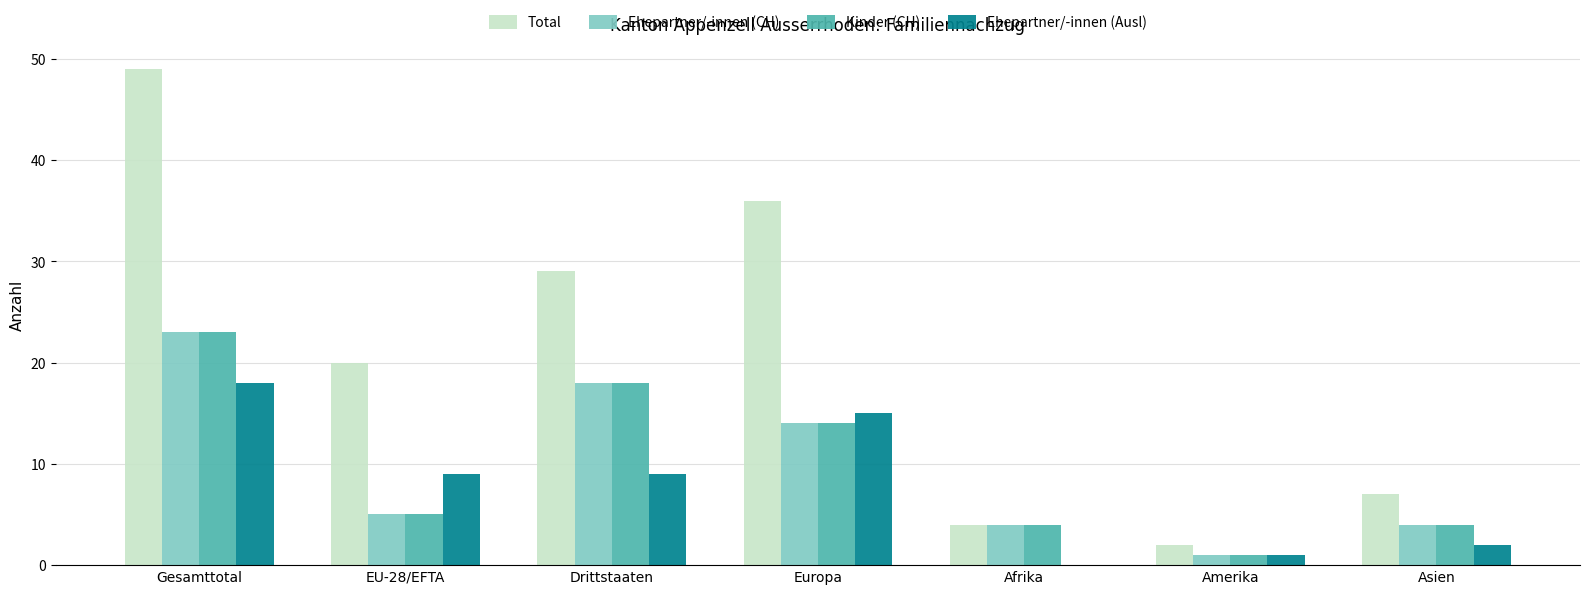

Between Drittstaaten and Asien, which series saw the biggest shift?

Total